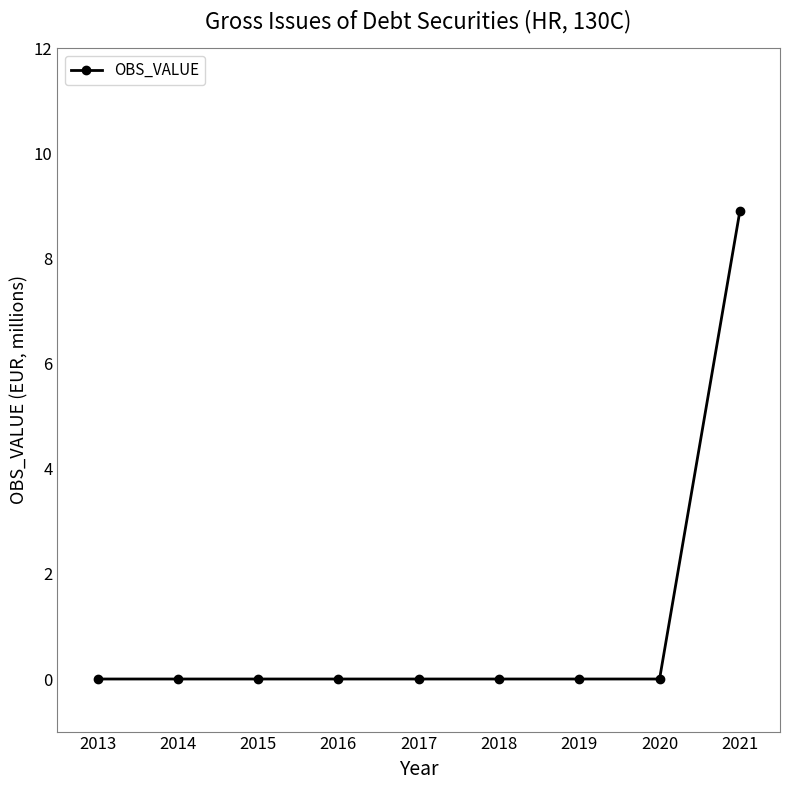

Reading left to right, transcribe all the data shown in this chart.

0.0	0.0	0.0	0.0	0.0	0.0	0.0	0.0	8.9